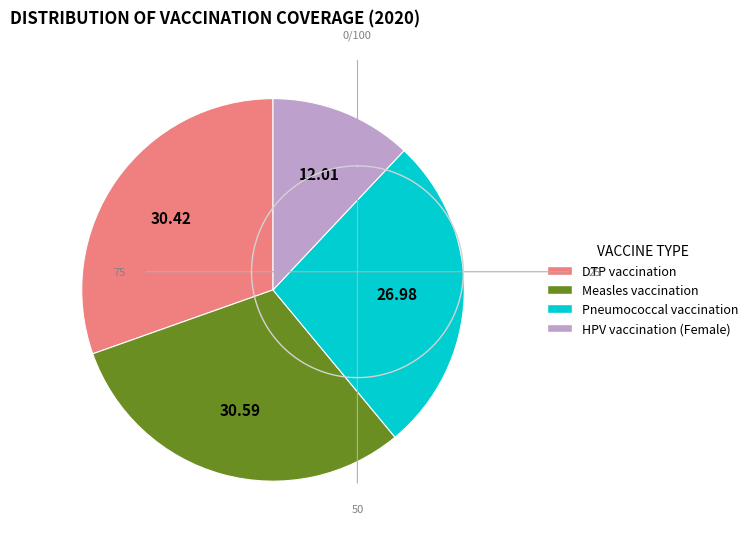

Combined, do Measles vaccination and DTP vaccination account for over 50%?

Yes